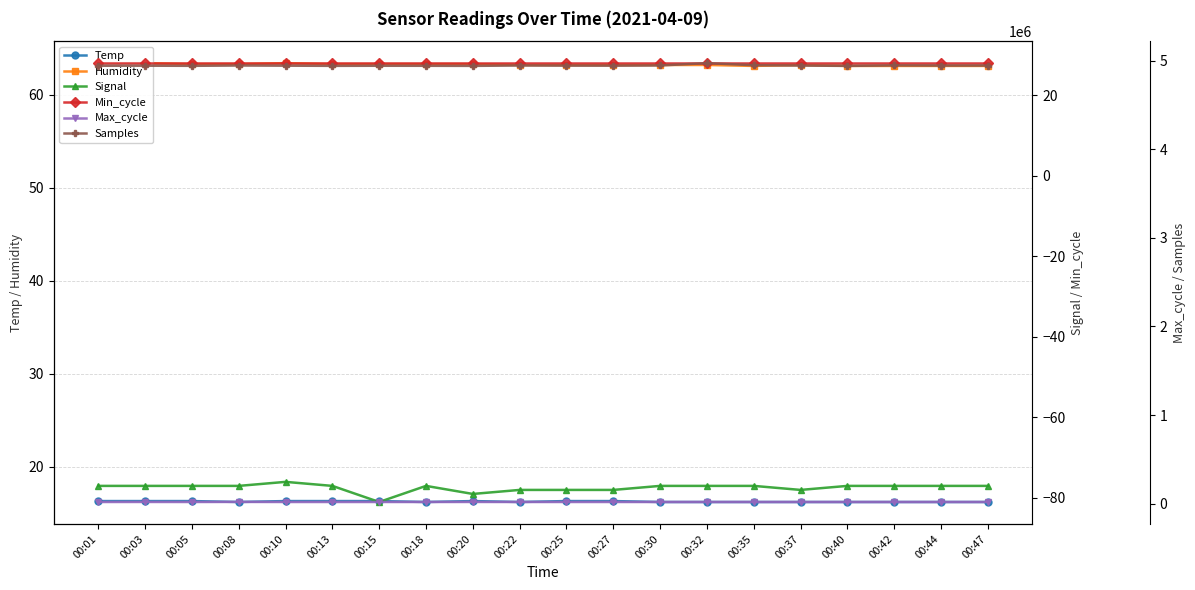

In Max_cycle, how many points are higher than both neighbors (excluding endpoints)?

7